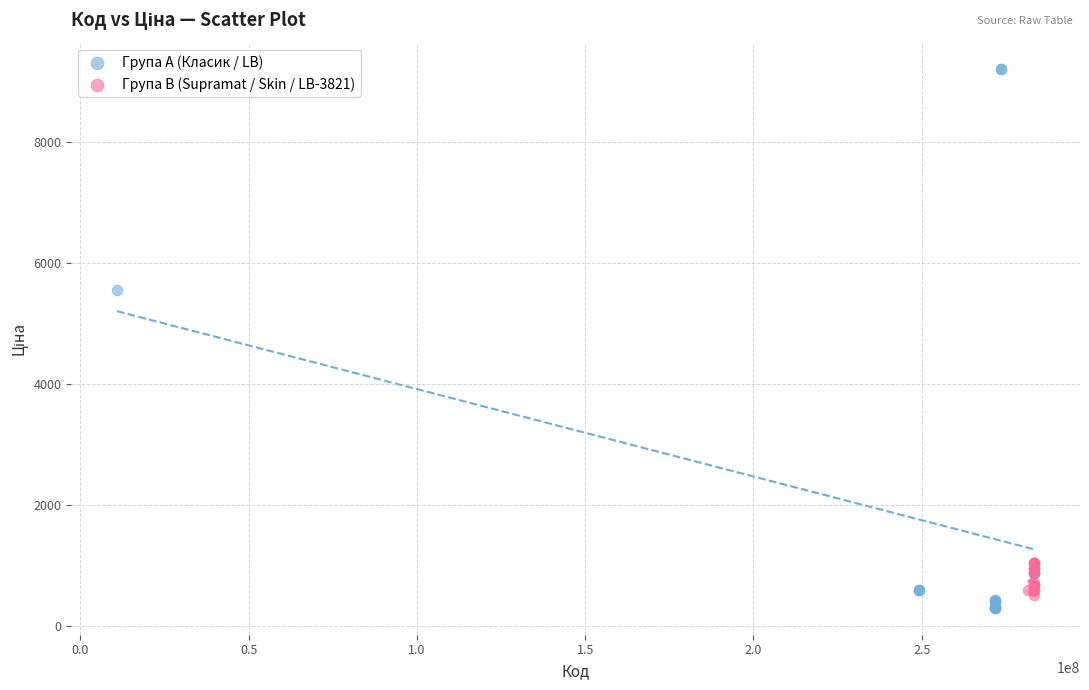

Which series reaches the maximum Y coordinate?

Група A (Класик / LB)